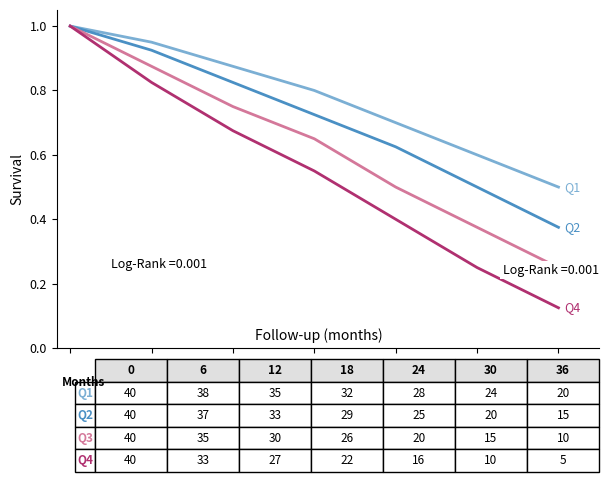

What is the difference between the highest and lowest values at 0.8?

0.3